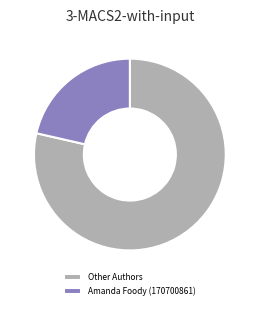

What is the largest slice in the pie chart?

Other Authors